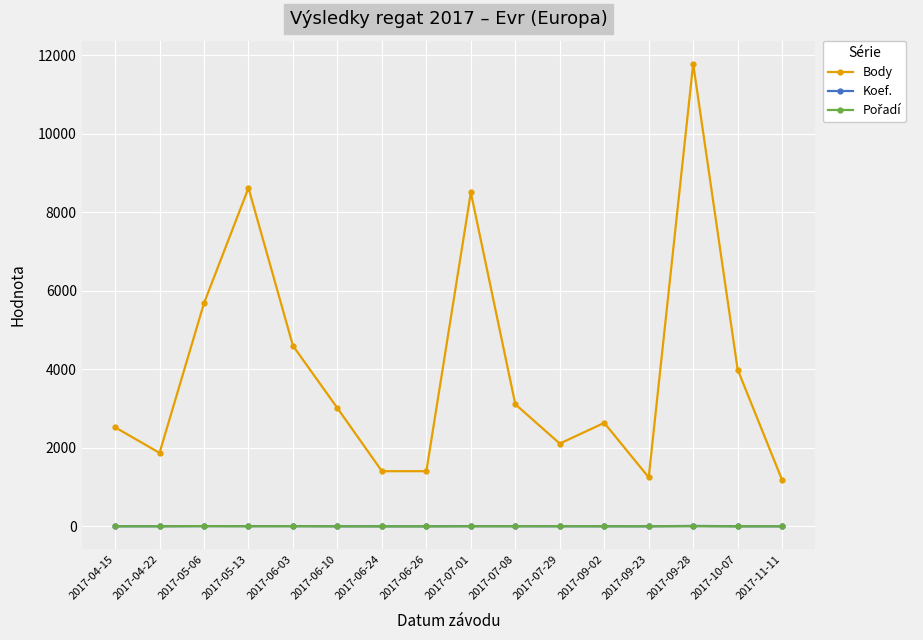

True or false: Koef. and Body cross at least once.

False